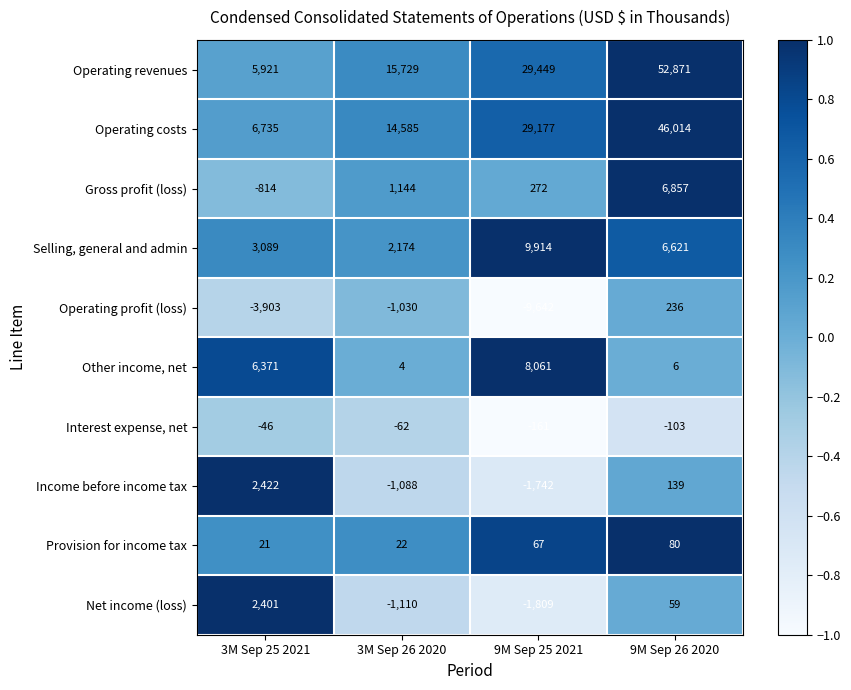

How many data points in Interest expense, net are less than -62?

2